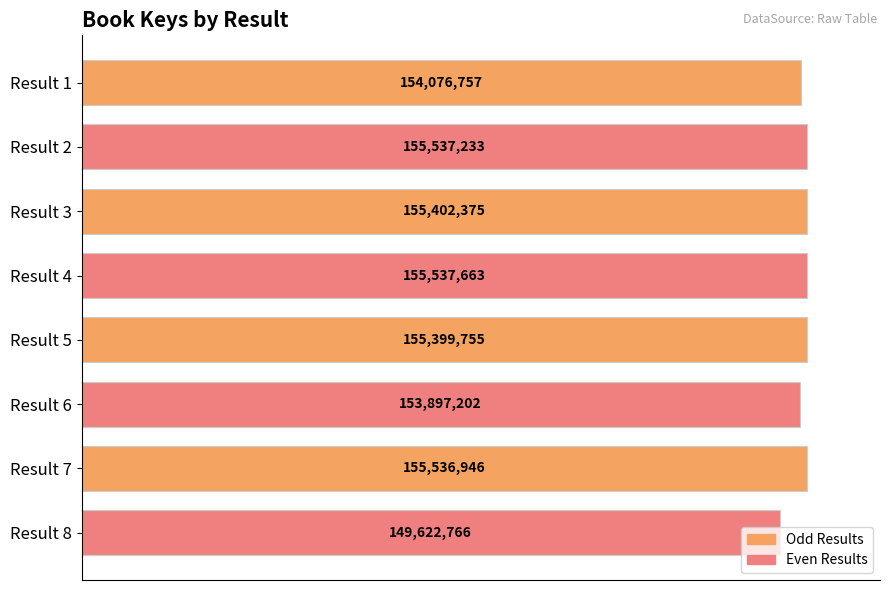

How many bars are there in total?

8